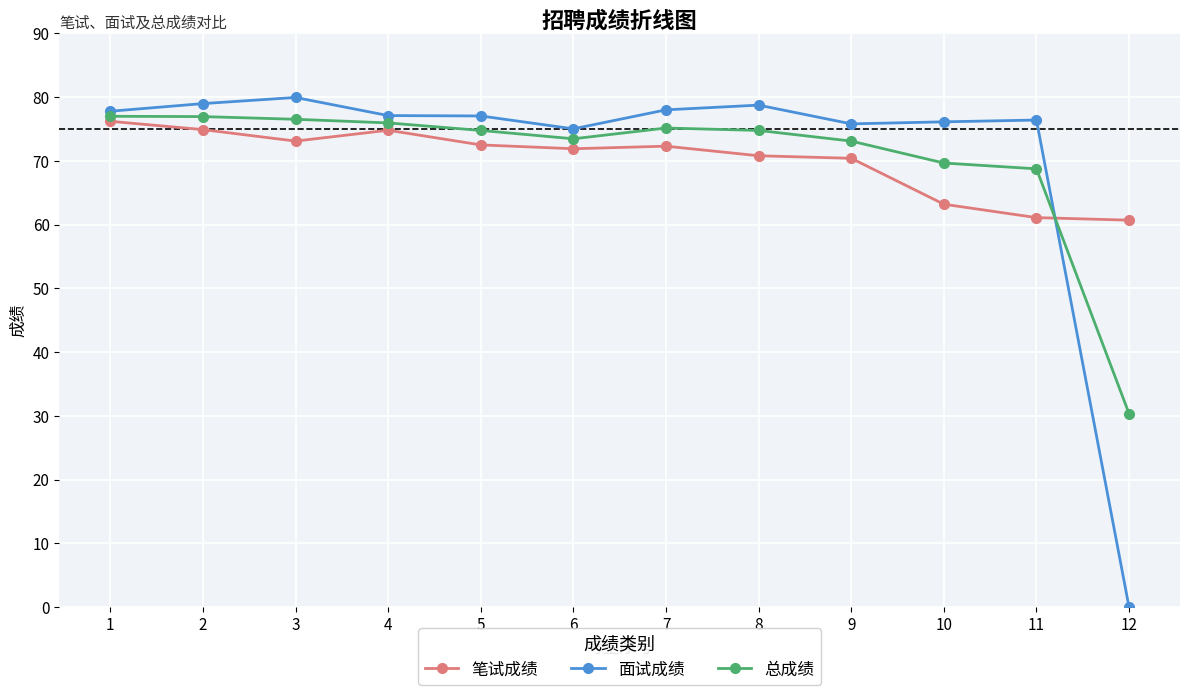

What are all the series names shown in the legend?

笔试成绩, 面试成绩, 总成绩